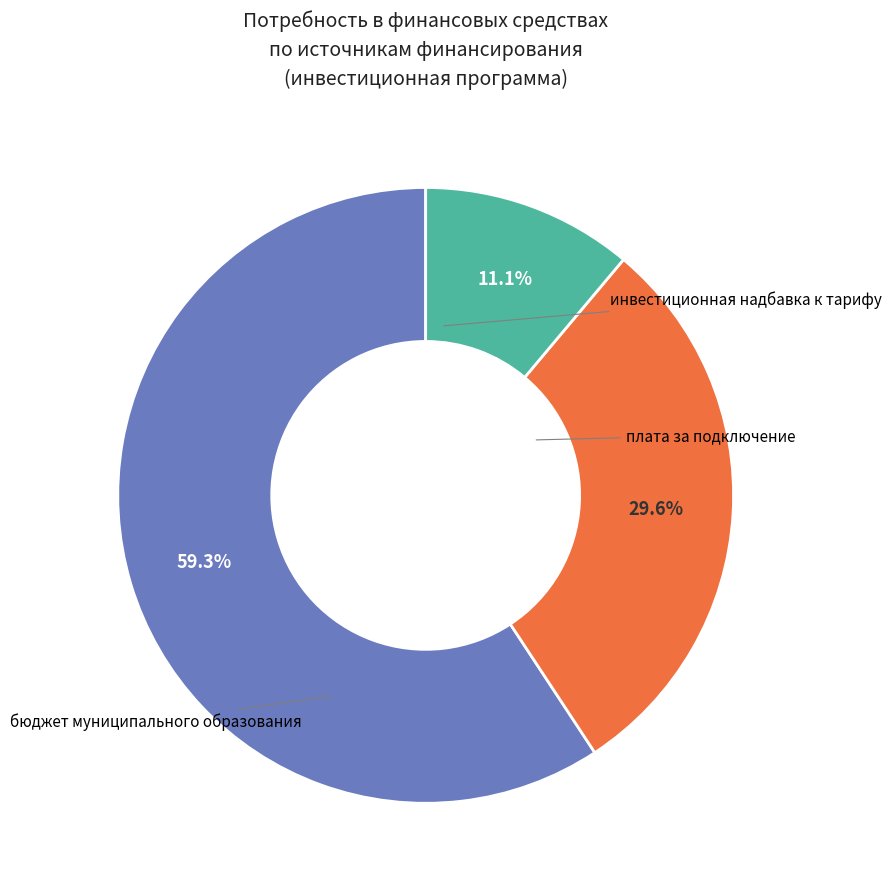

Count the number of slices in the pie.

3